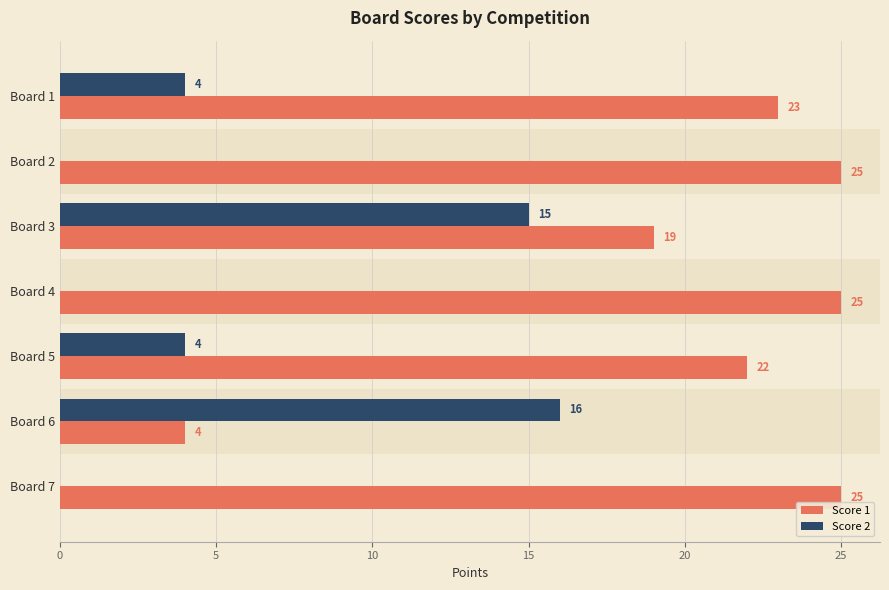

True or false: Score 1 has a value of 25 at Board 7.

True